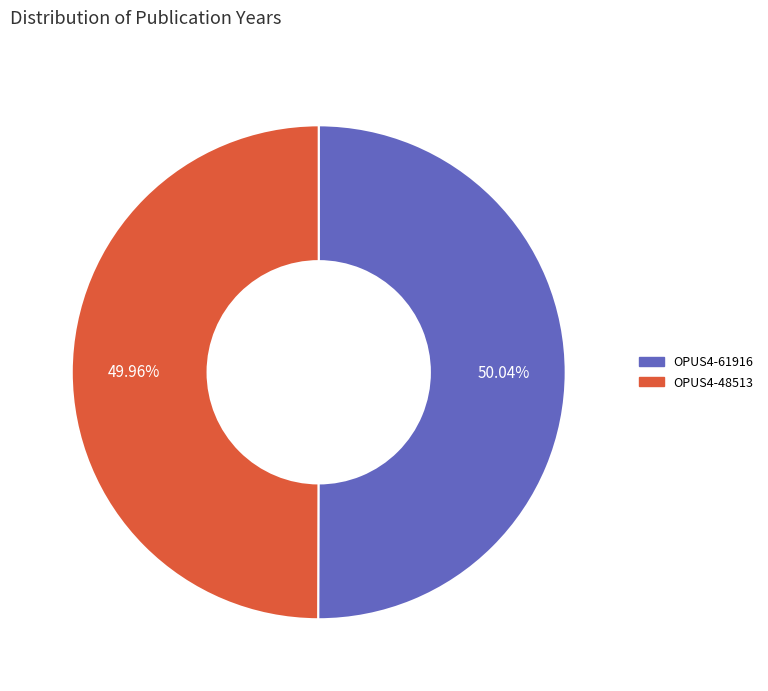

To the nearest percent, what is the average slice percentage?

50%